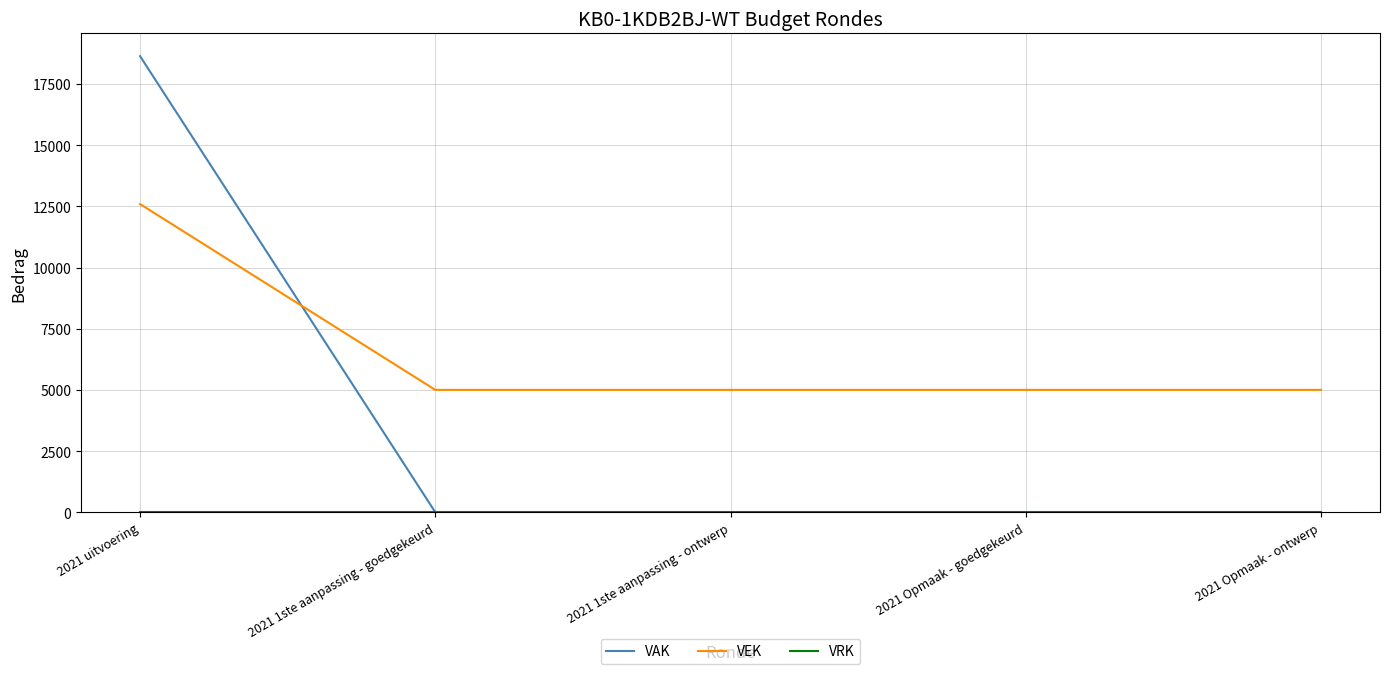

Count the number of data series in this chart.

3